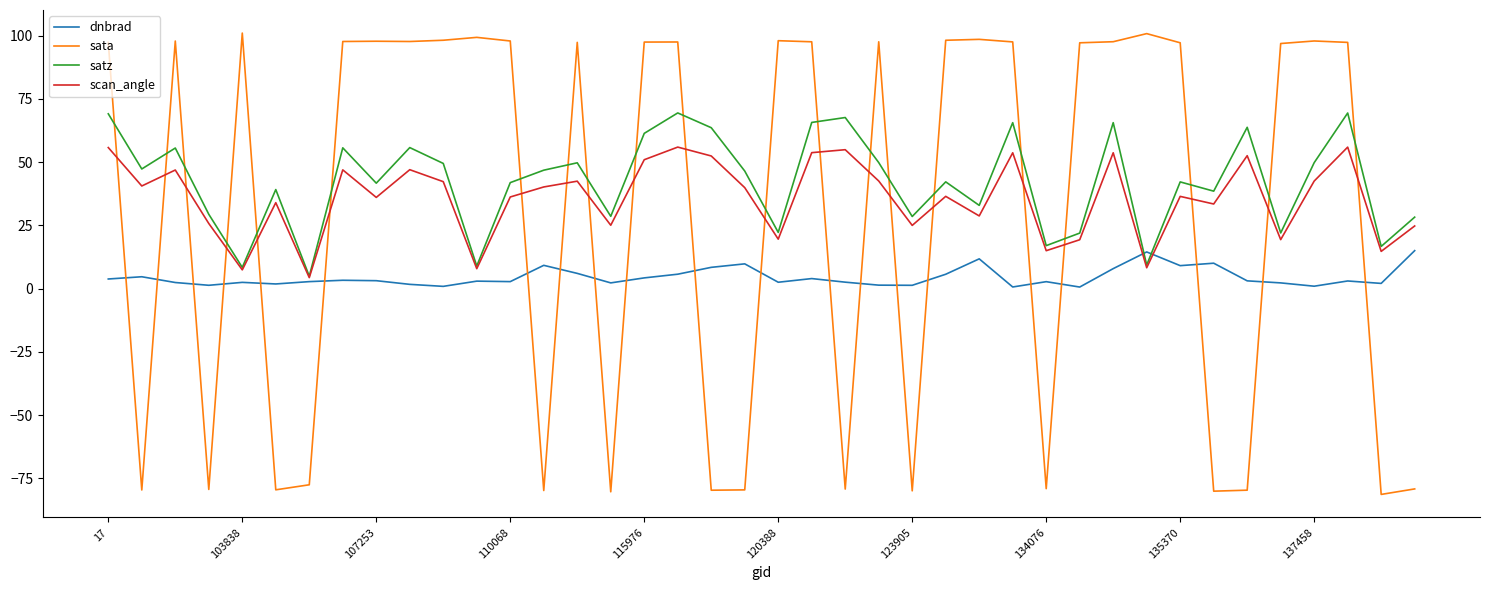

List the series in order of their peak value, highest first.

sata, satz, scan_angle, dnbrad